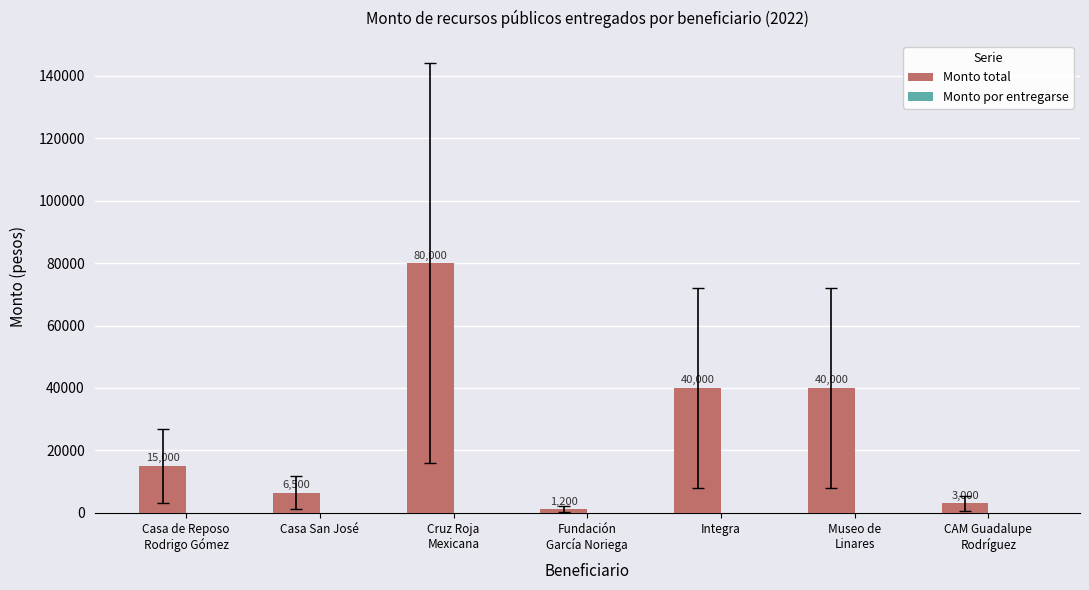

The value at Integra is 40000. True or false?

True